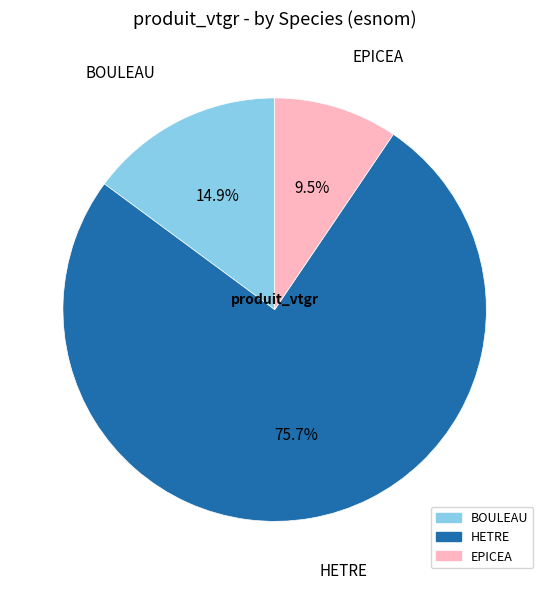

Approximately how many times larger is the value at EPICEA compared to HETRE?

0.1